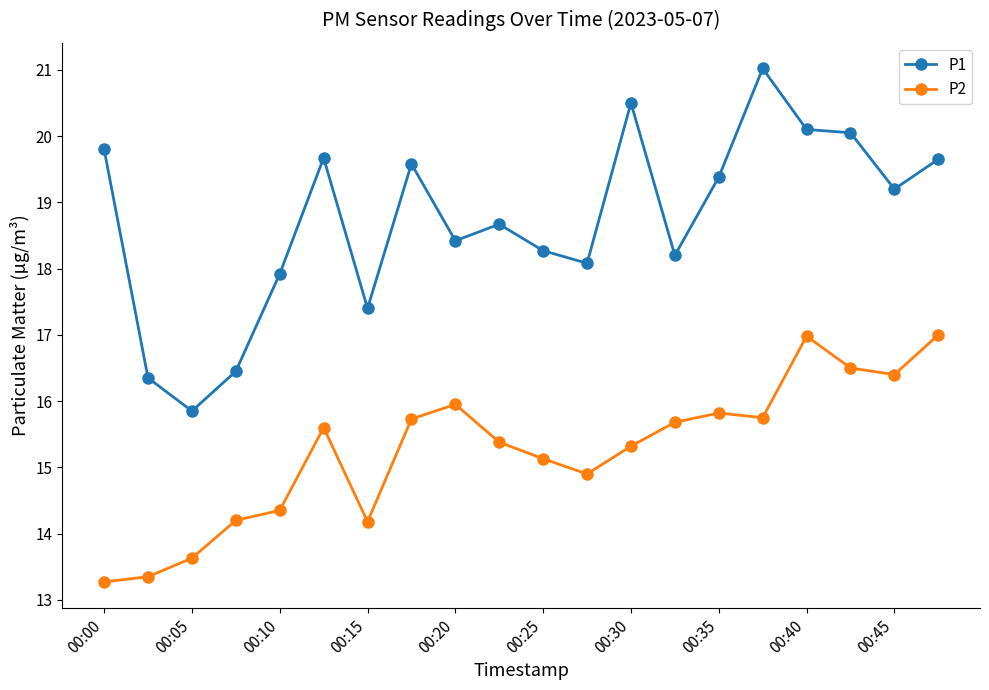

What is the value of the P1 point at the 6th from the left?

19.7